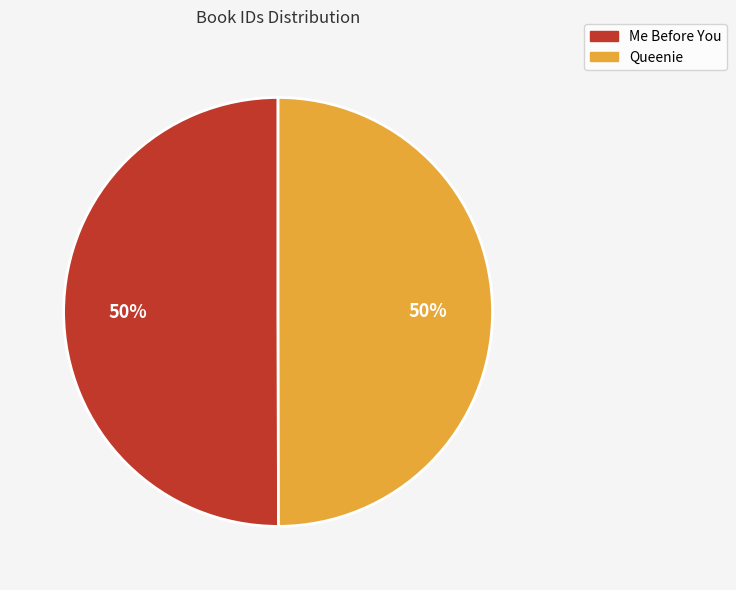

True or false: Me Before You accounts for 59% of the total.

False